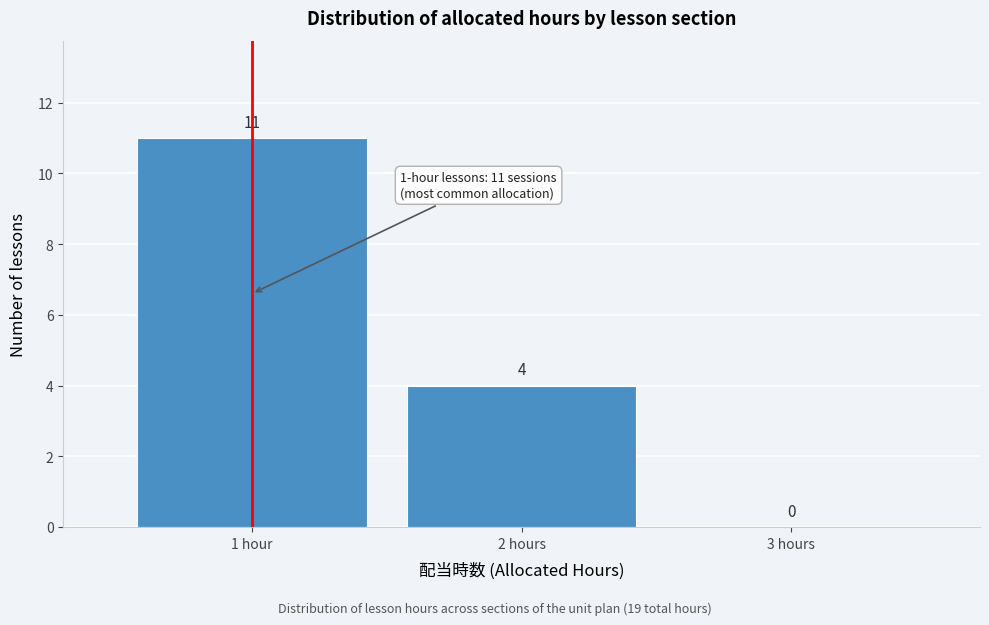

Reading left to right, list all the values displayed in this chart.

1 hour=11	2 hours=4	3 hours=0